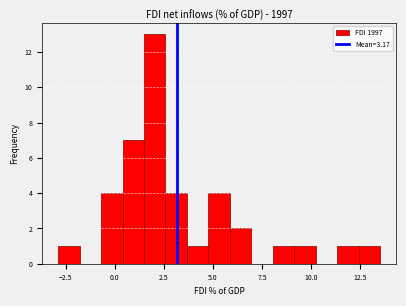

Read against the x-axis, roughly where is the centre of the tallest bar?

2.0